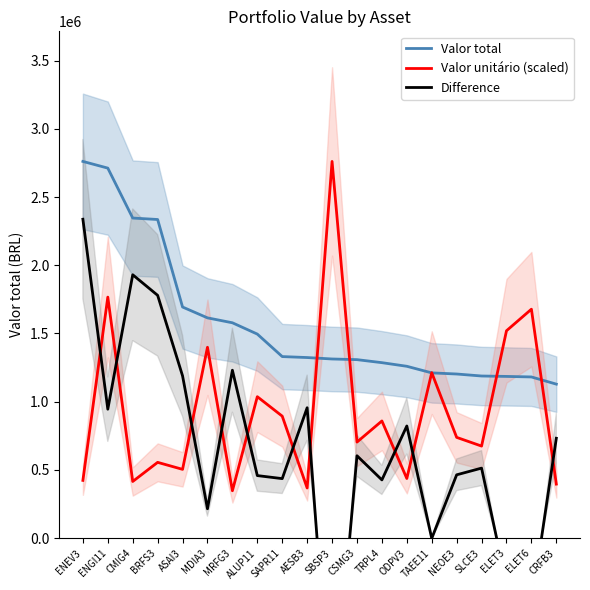

What is the label of the 7th point from the right?

ODPV3